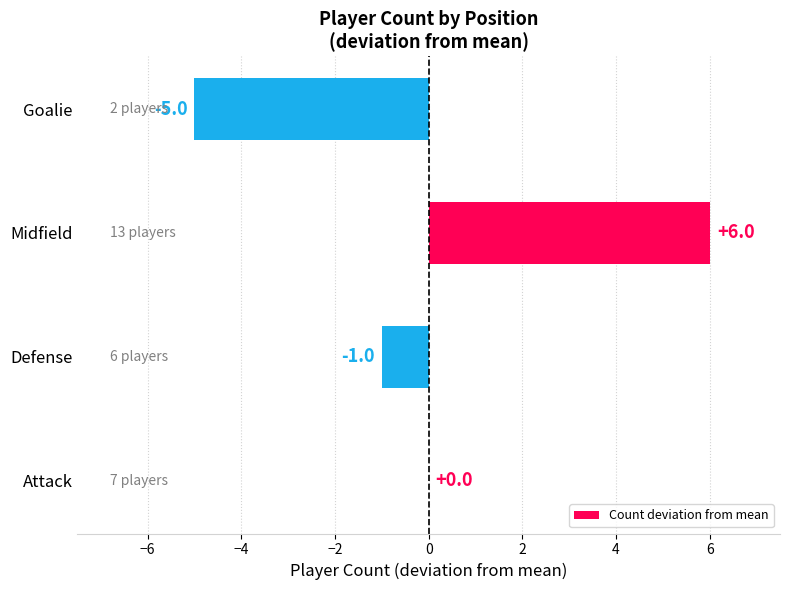

True or false: the data shows 4 at Attack.

False